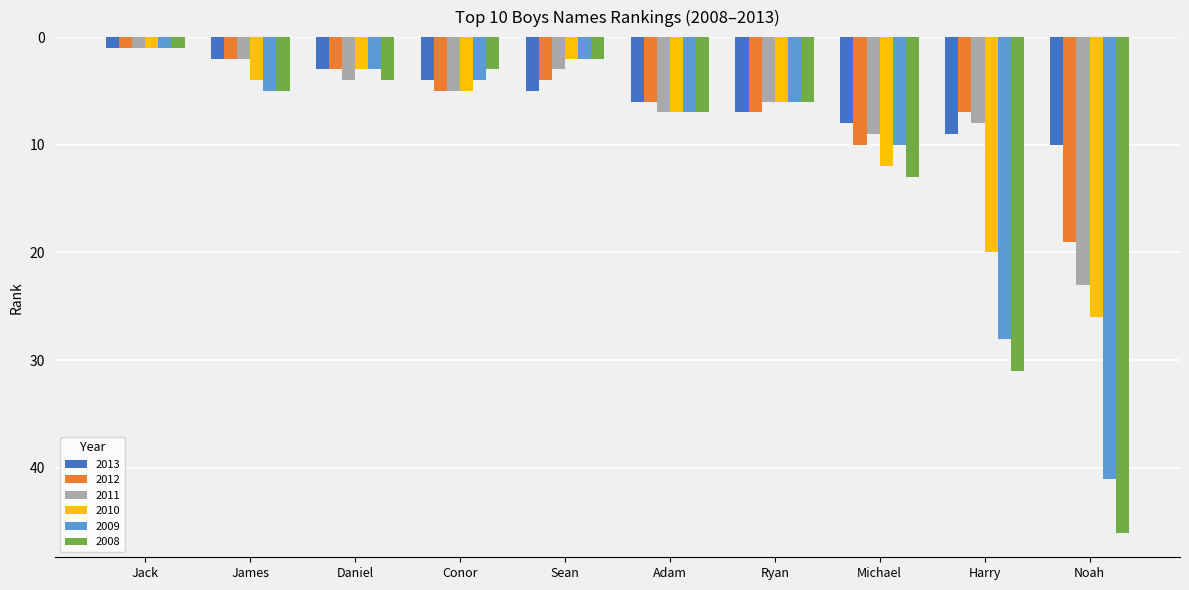

What position from the left is Sean?

5